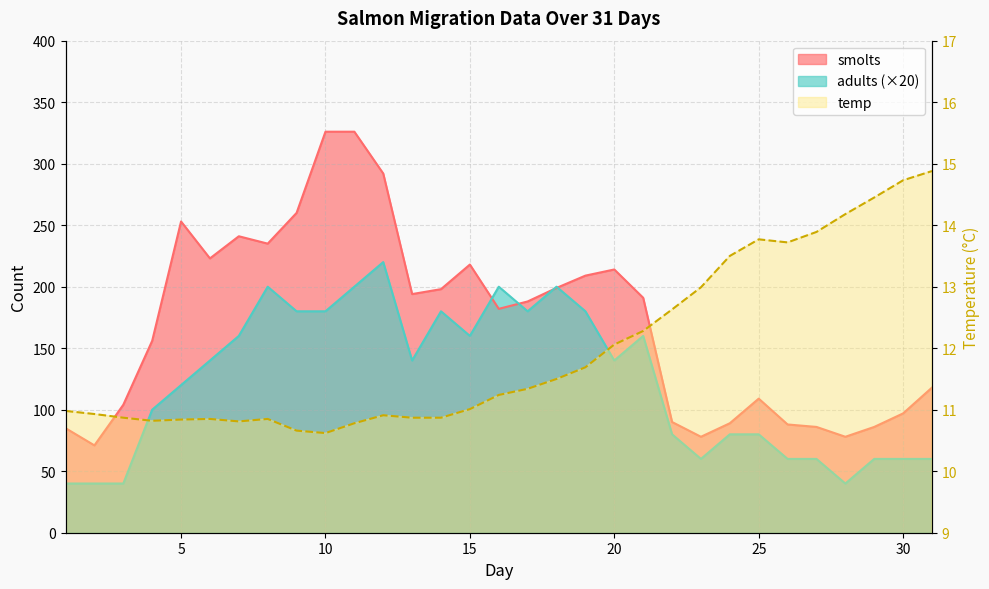

Where does the smolts series first go above 188?

5